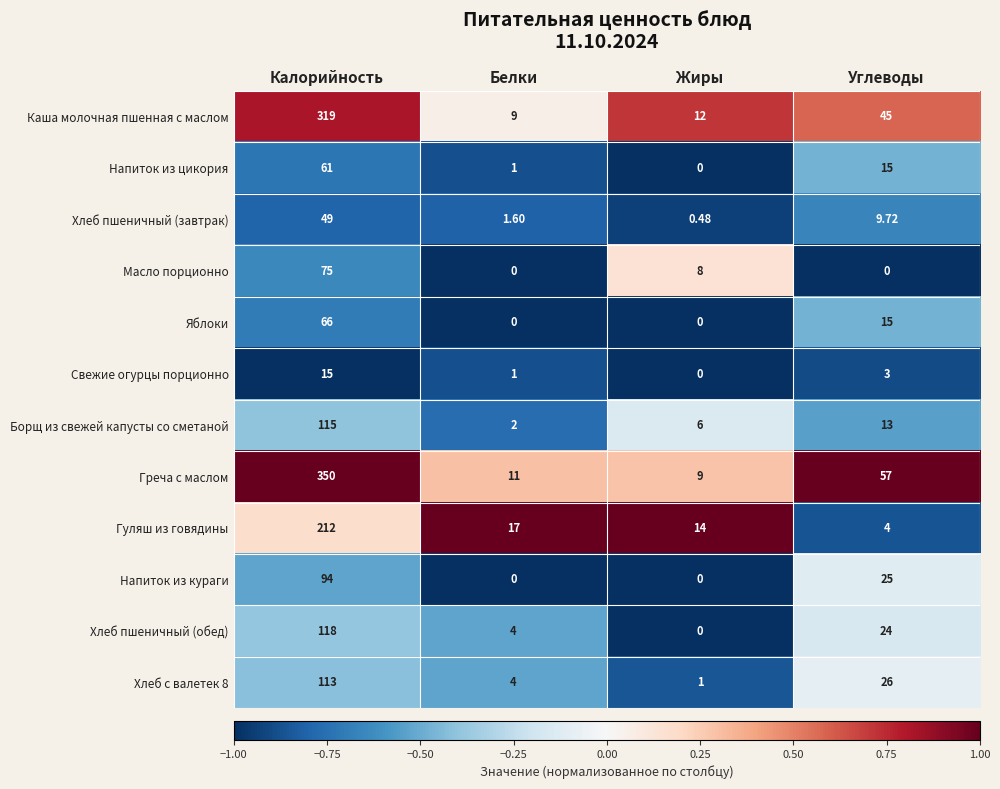

How many data points does each series have?

4